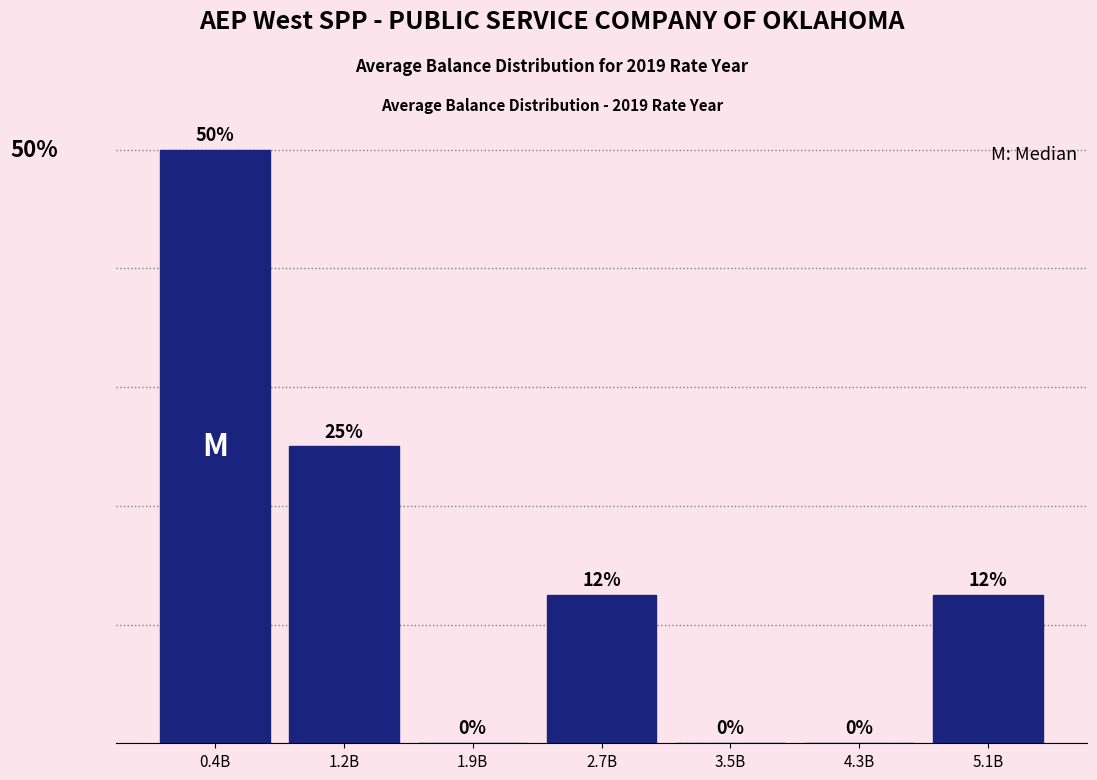

Between 3.5B and 2.7B, which is larger?

2.7B